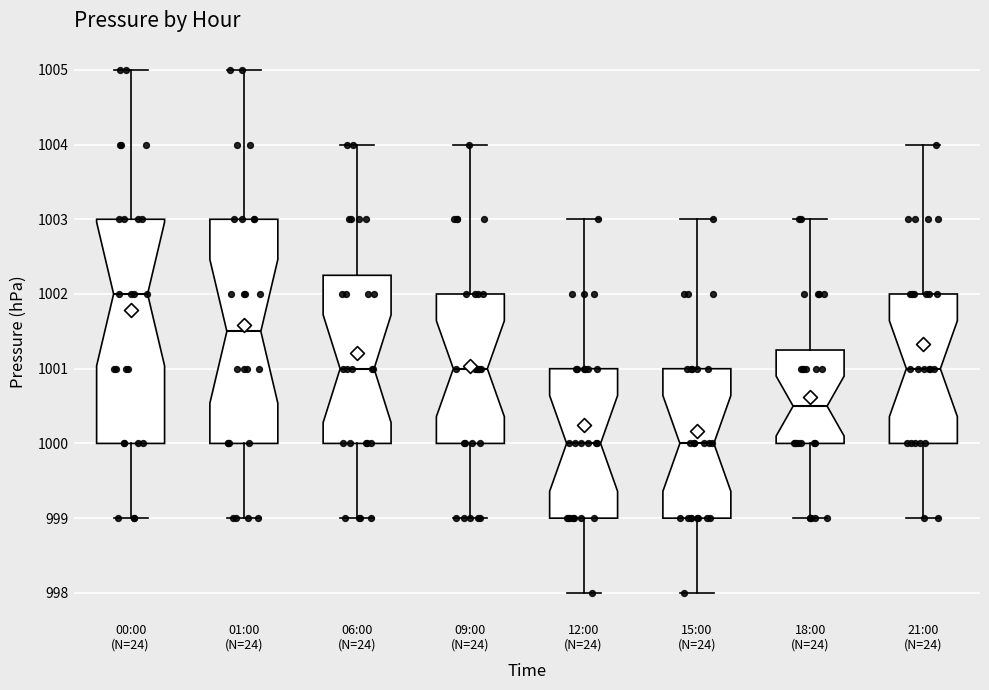

Reading left to right, transcribe this box plot: for each box, give where its median line is, the range the box spans, and where its two whiskers end, as read against the y-axis. The values are not printed on the chart, so give them approximately, as read against the axis.

00:00 (N=24): median 1002.0, box 1000.0 to 1003.0, whiskers 999.0 to 1005.0
01:00 (N=24): median 1001.5, box 1000.0 to 1003.0, whiskers 999.0 to 1005.0
06:00 (N=24): median 1001.0, box 1000.0 to 1002.3, whiskers 999.0 to 1004.0
09:00 (N=24): median 1001.0, box 1000.0 to 1002.0, whiskers 999.0 to 1004.0
12:00 (N=24): median 1000.0, box 999.0 to 1001.0, whiskers 998.0 to 1003.0
15:00 (N=24): median 1000.0, box 999.0 to 1001.0, whiskers 998.0 to 1003.0
18:00 (N=24): median 1000.5, box 1000.0 to 1001.3, whiskers 999.0 to 1003.0
21:00 (N=24): median 1001.0, box 1000.0 to 1002.0, whiskers 999.0 to 1004.0